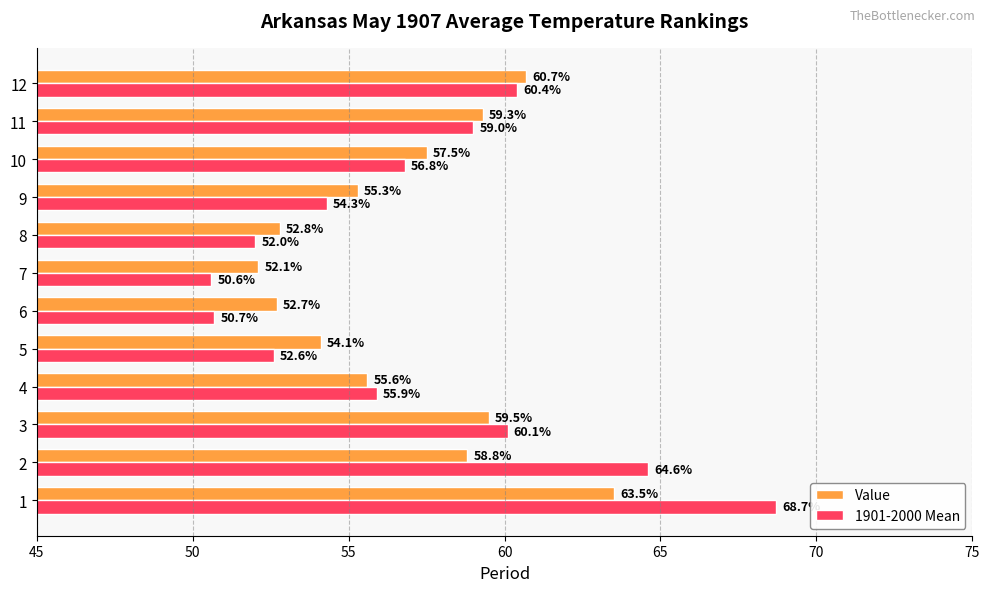

Which category has the lowest value in the Value series?

7